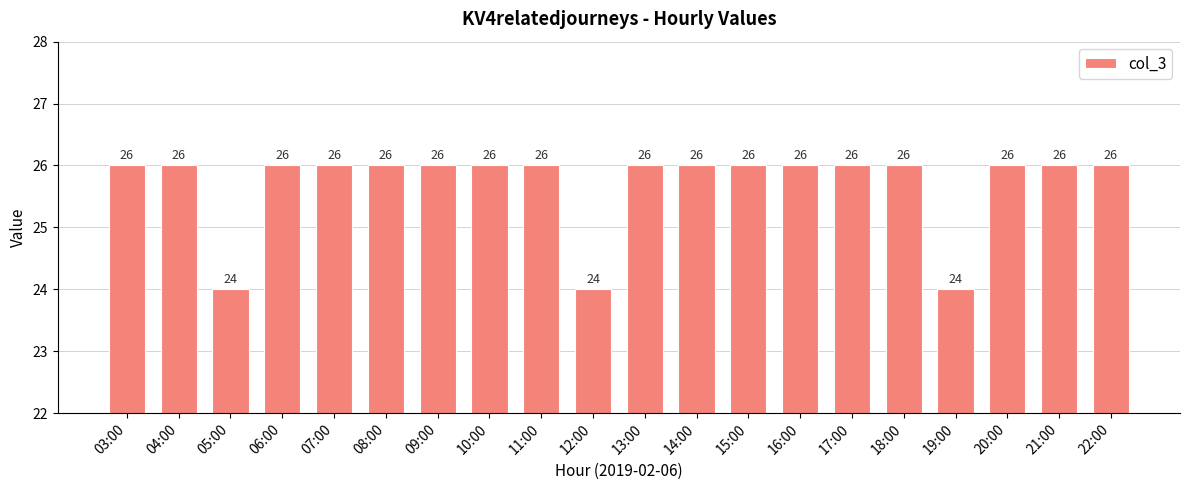

Reading right to left, what are all the values shown in this chart?

22:00=26	21:00=26	20:00=26	19:00=24	18:00=26	17:00=26	16:00=26	15:00=26	14:00=26	13:00=26	12:00=24	11:00=26	10:00=26	09:00=26	08:00=26	07:00=26	06:00=26	05:00=24	04:00=26	03:00=26